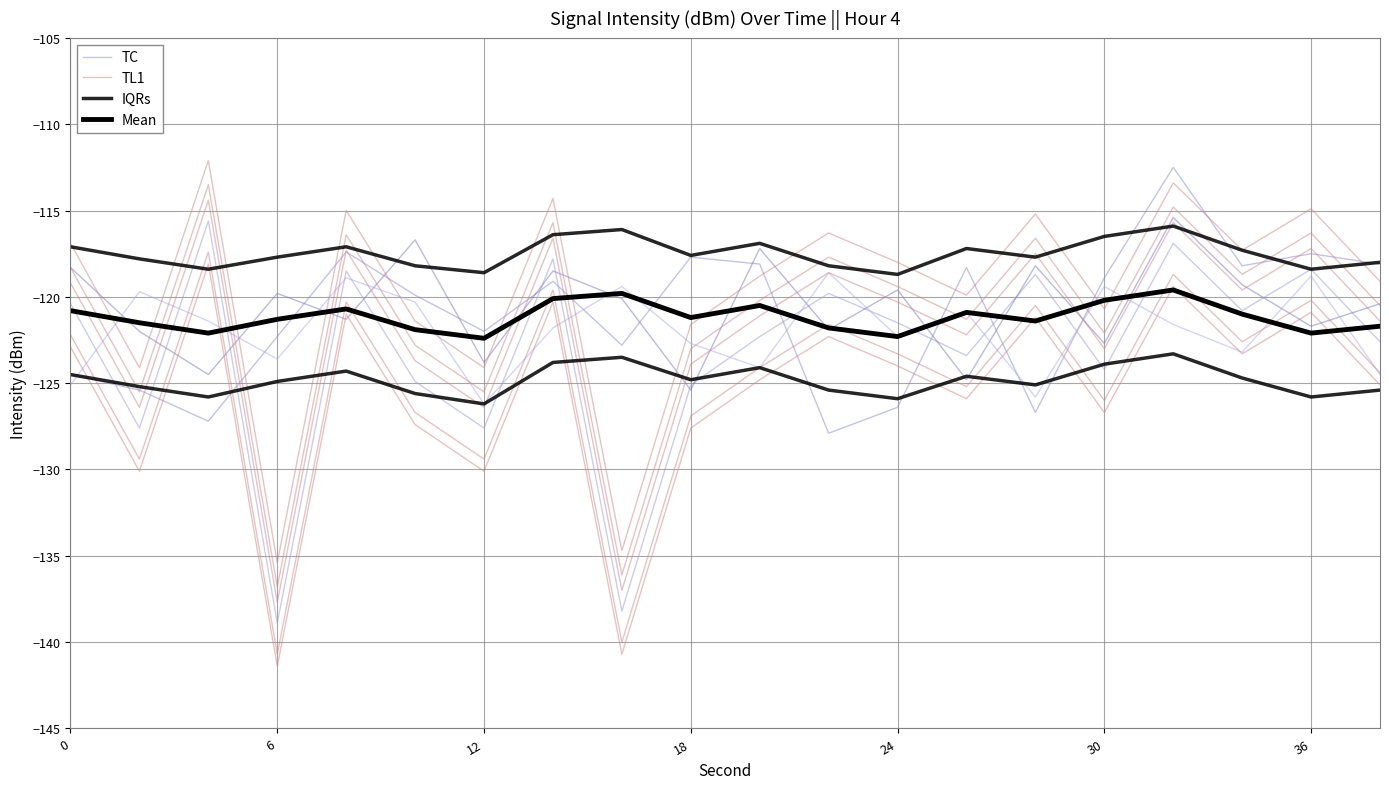

True or false: TL1 and Mean cross at least once.

True